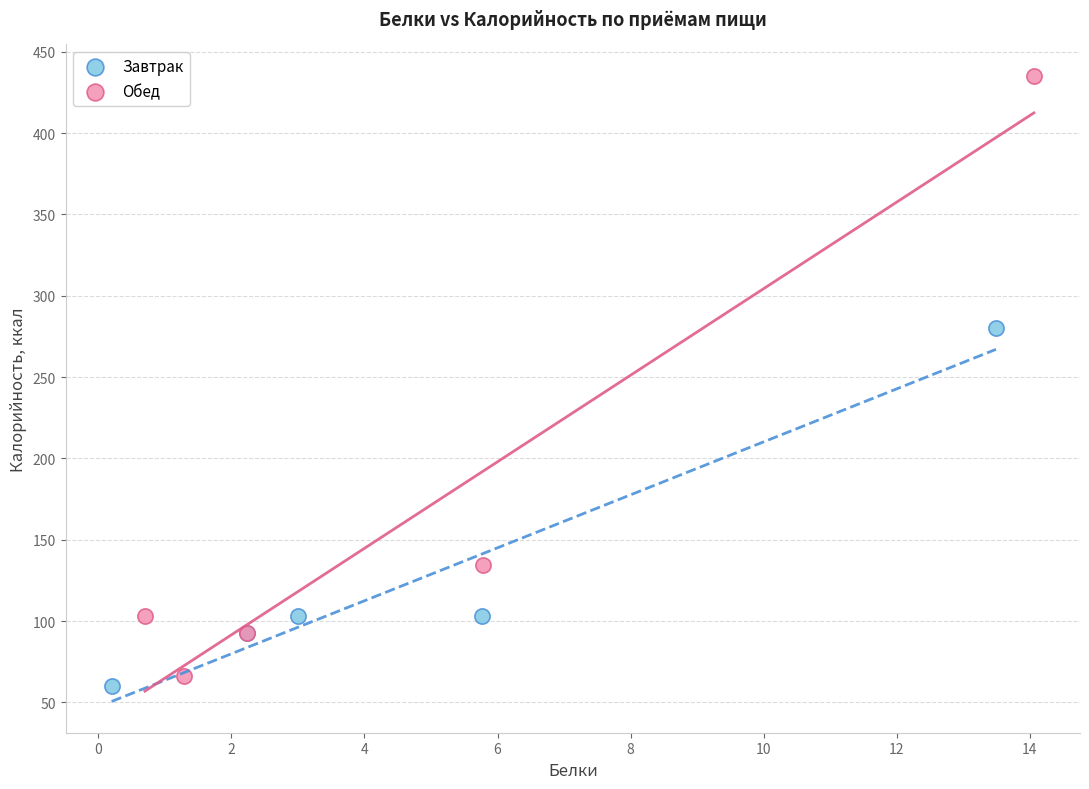

Which series has the widest spread of Y values?

Обед